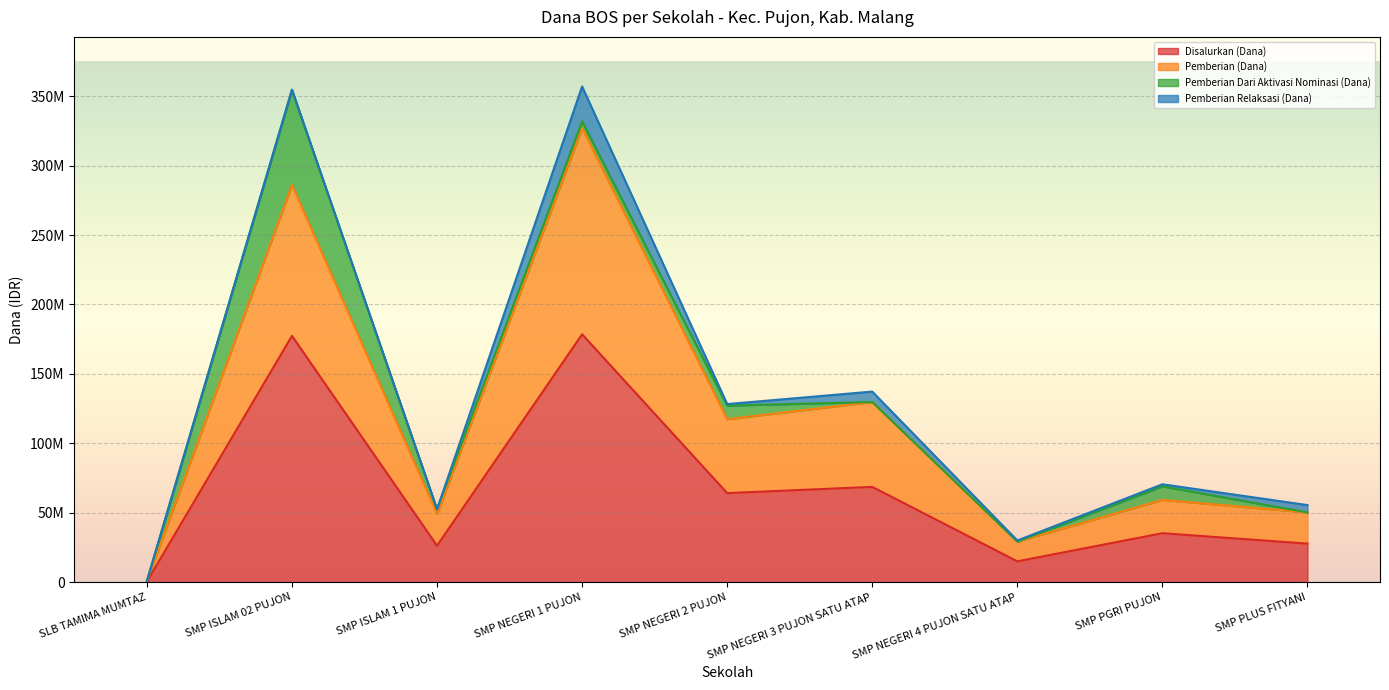

What are all the series names shown in the legend?

Disalurkan (Dana), Pemberian (Dana), Pemberian Dari Aktivasi Nominasi (Dana), Pemberian Relaksasi (Dana)